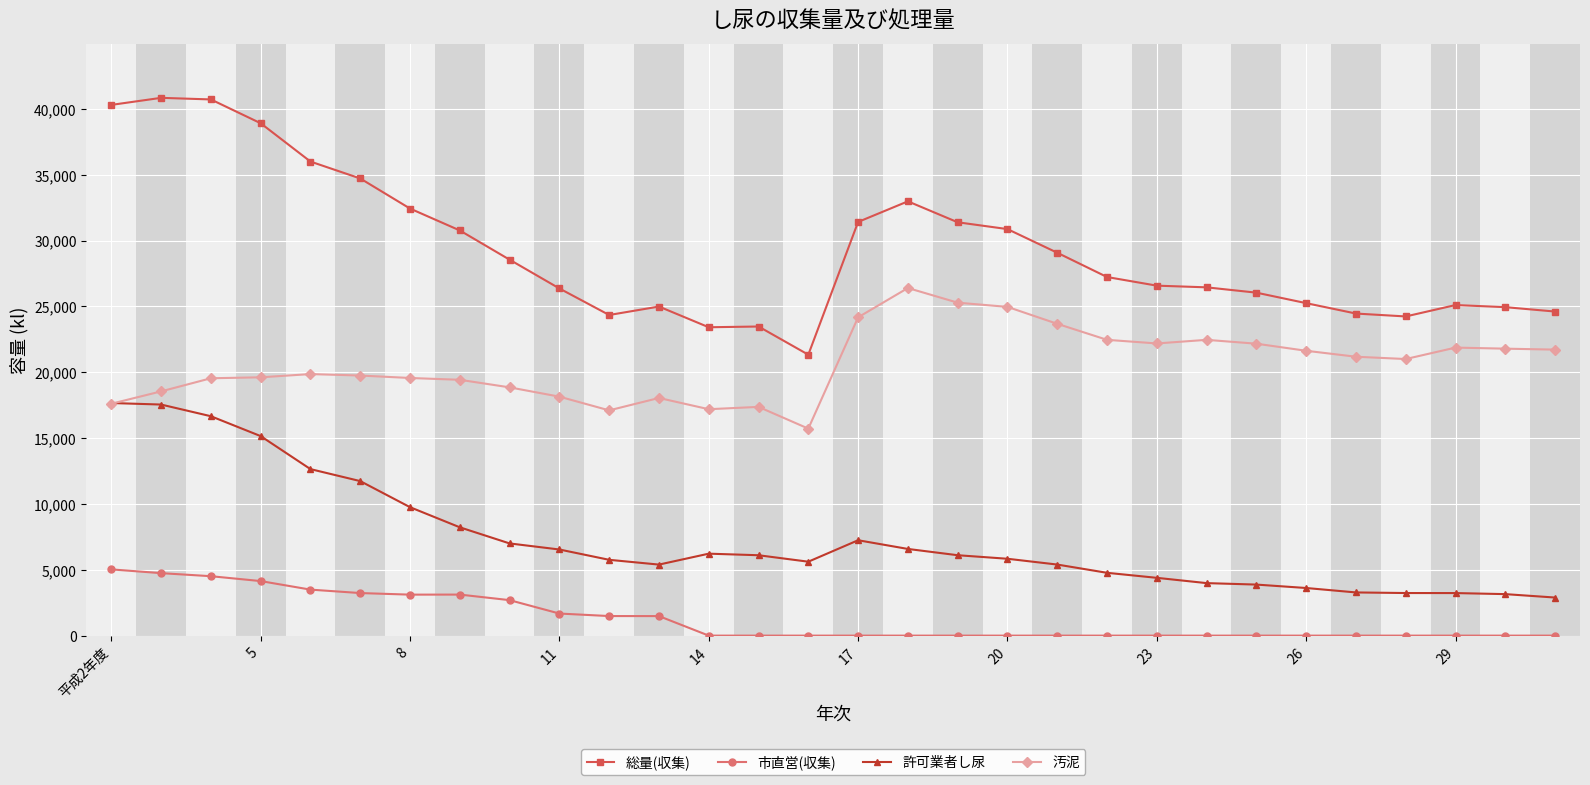

How many lines are shown in the chart?

4